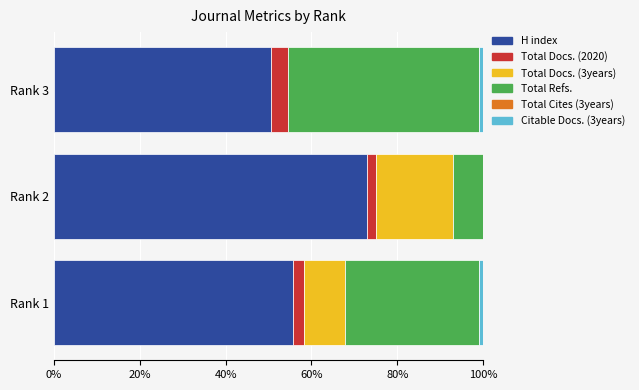

What is the maximum value for H index?

72.9